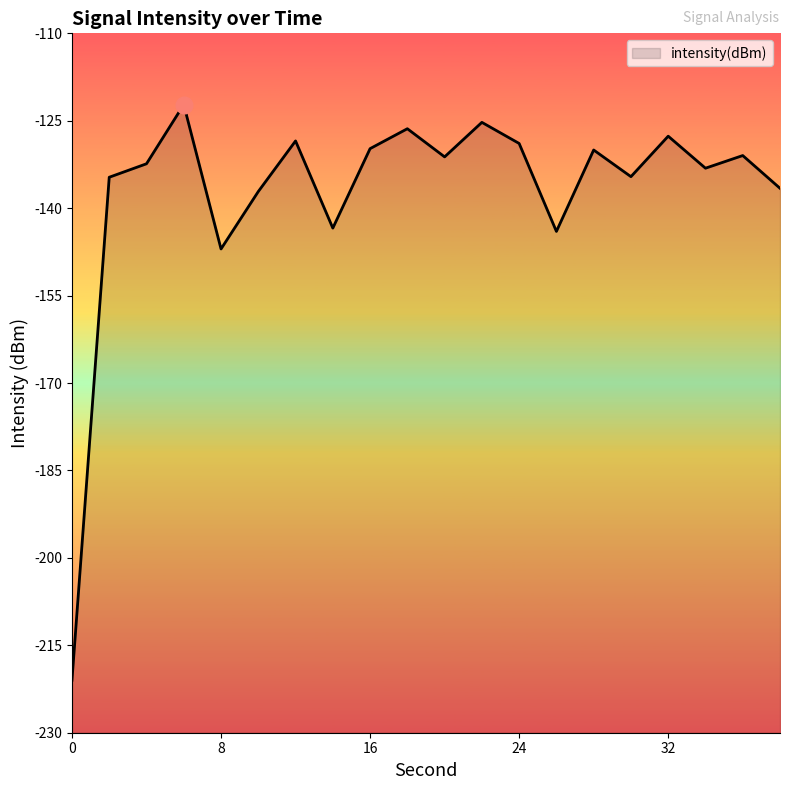

Rank the categories by value from highest to lowest.

6, 22, 18, 32, 12, 24, 16, 28, 36, 20, 4, 34, 30, 2, 38, 10, 14, 26, 8, 0